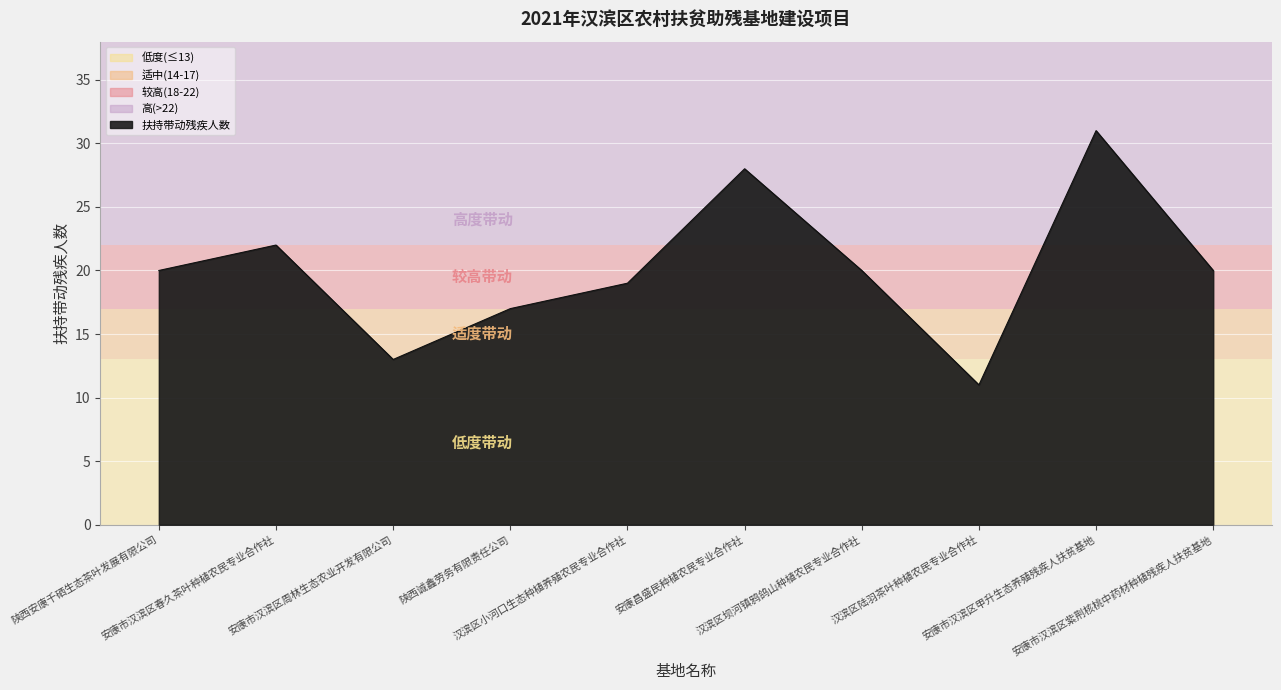

What is the minimum value shown in the chart?

11